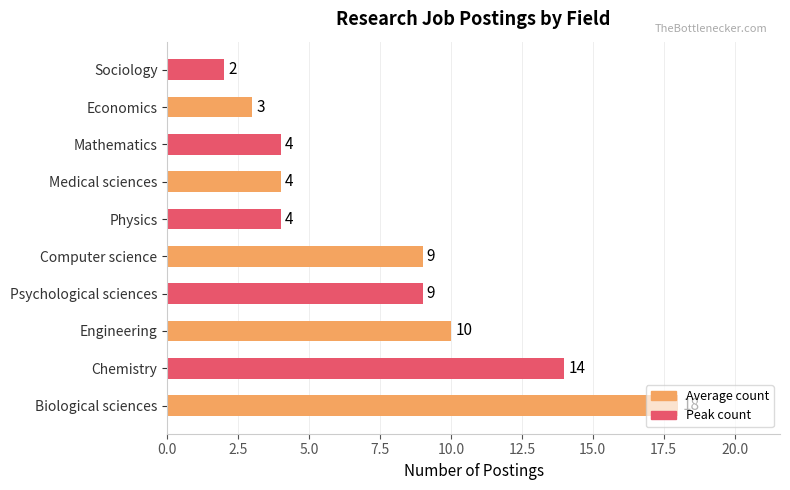

What is the difference between the maximum and minimum values?

16